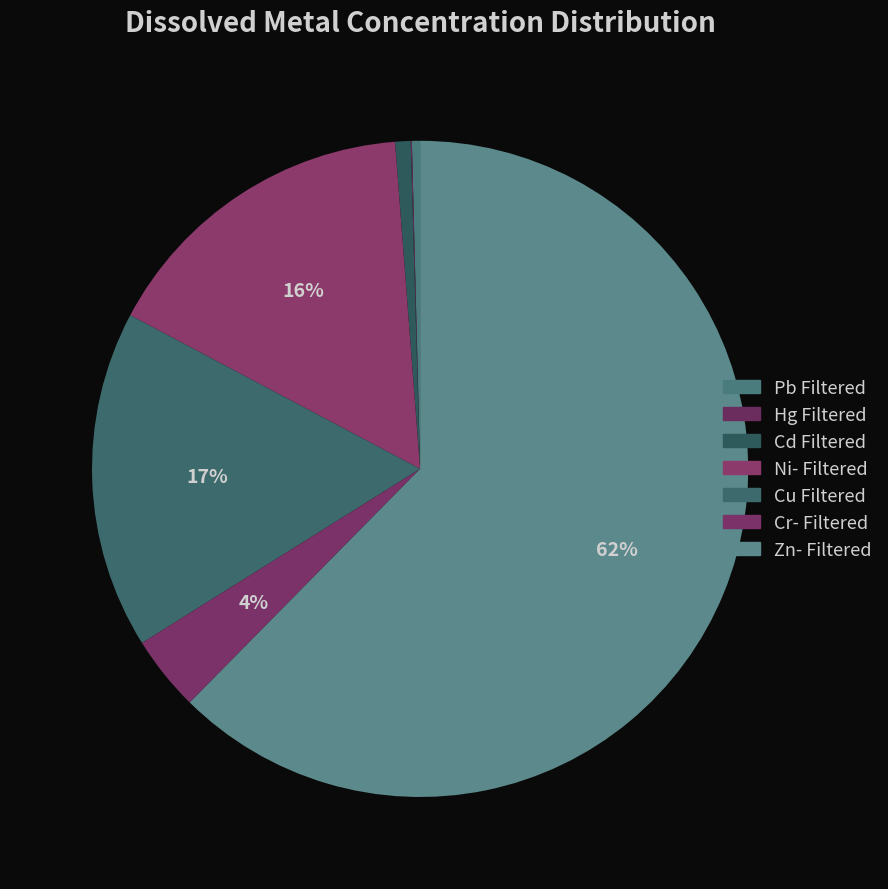

Which category has the biggest portion of the pie?

Zn- Filtered